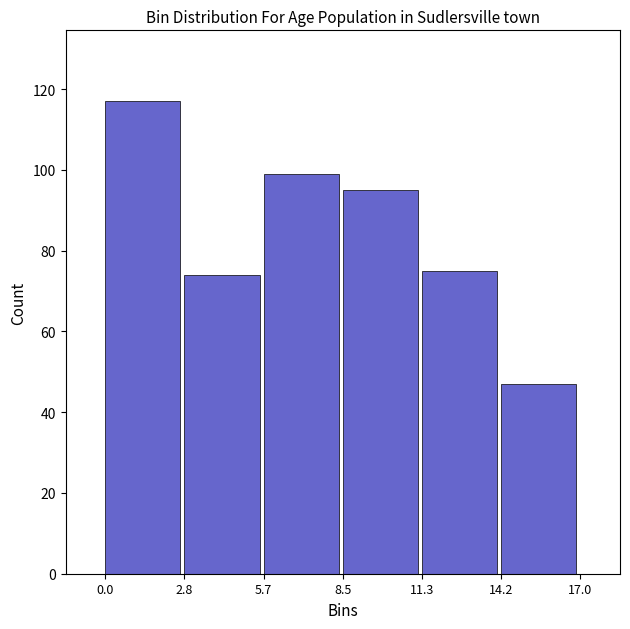

Reading left to right, list every bar in this chart as the range it spans on the x-axis followed by its height. The values are not printed on the chart, so give them approximately, as read against the axis.

0.0 to 2.8: 118
2.8 to 5.7: 74
5.7 to 8.5: 100
8.5 to 11.3: 96
11.3 to 14.2: 76
14.2 to 17.0: 48